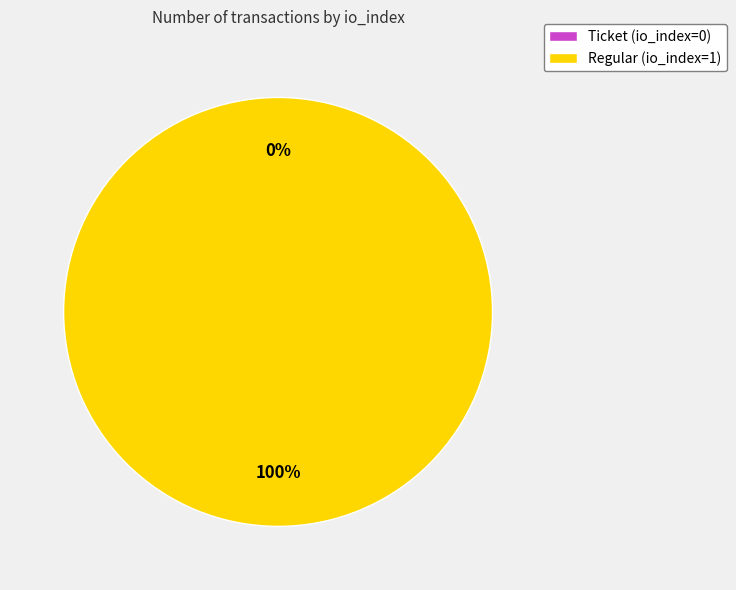

To the nearest percent, what is the combined percentage of Regular (io_index=1) and Ticket (io_index=0)?

100%